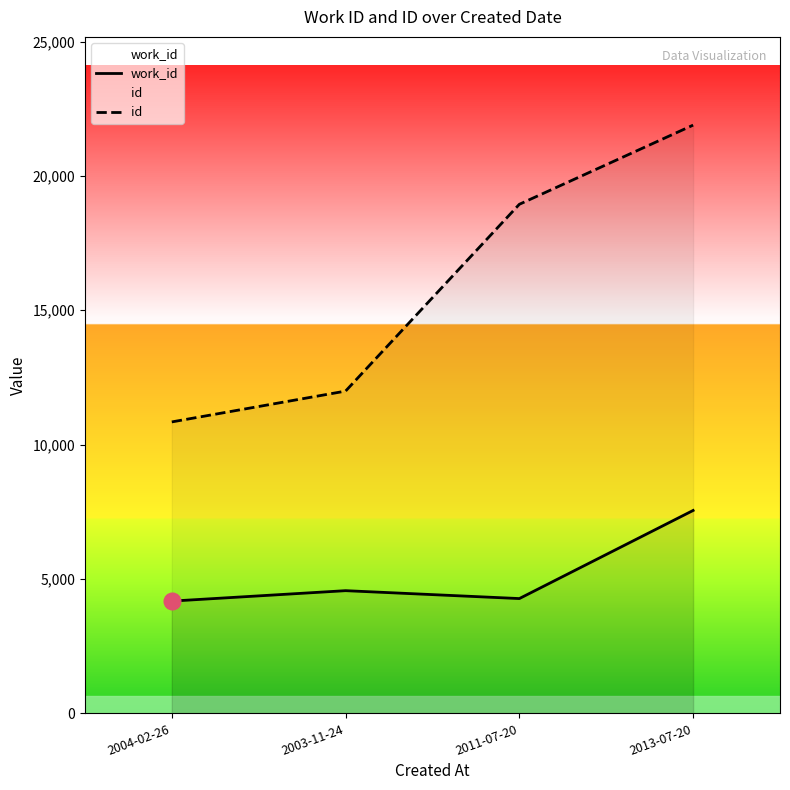

Reading left to right, what are all the values shown in this chart?

work_id: 2004-02-26=4178	2003-11-24=4566	2011-07-20=4272	2013-07-20=7551
id: 2004-02-26=10846	2003-11-24=11993	2011-07-20=18945	2013-07-20=21891